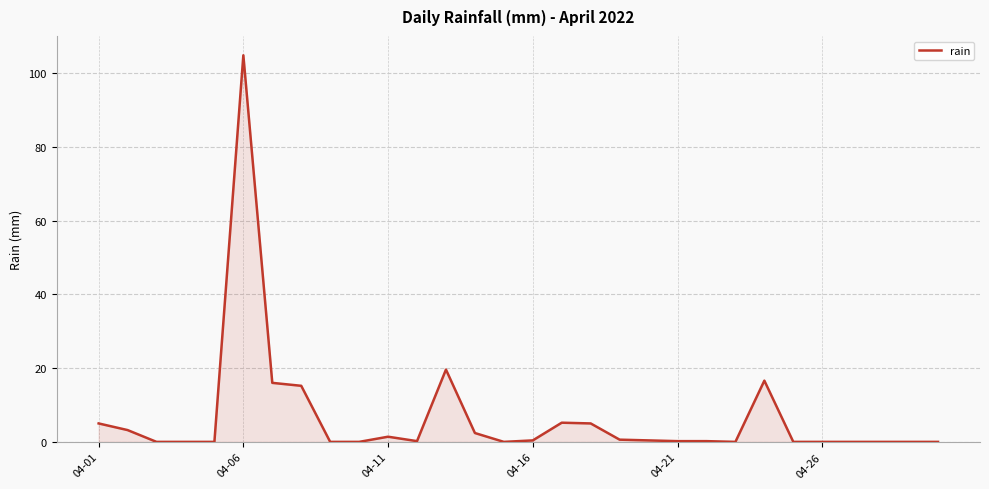

What is the greatest value displayed?

104.8